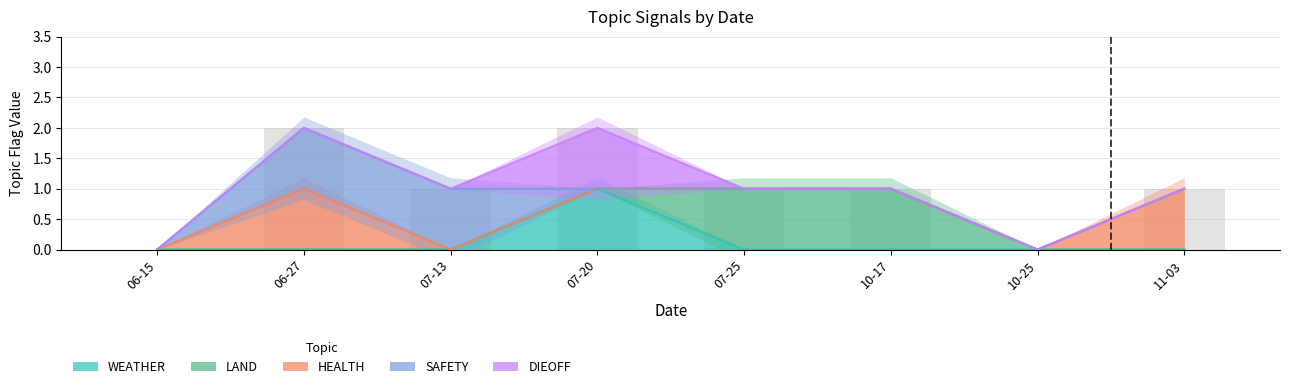

How many groups of bars are there?

8